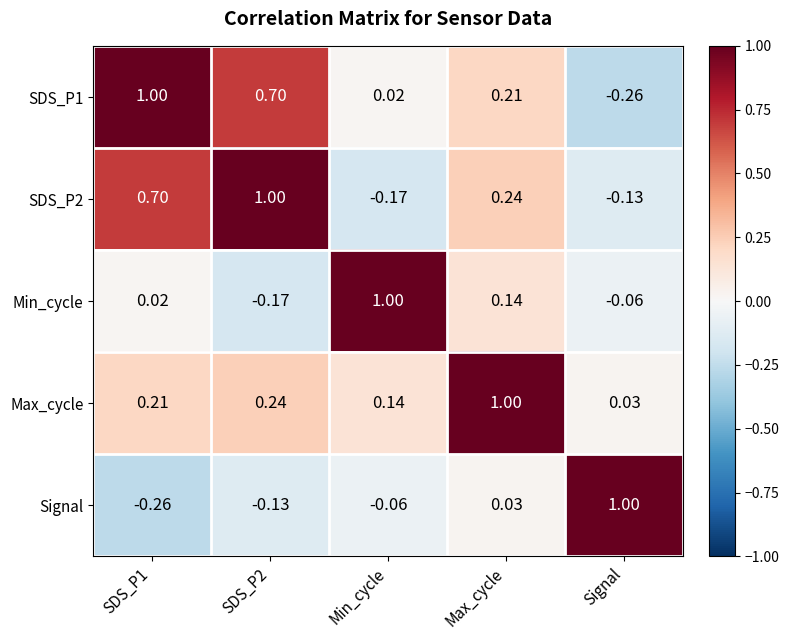

At which category is the sum across all series the highest?

SDS_P1